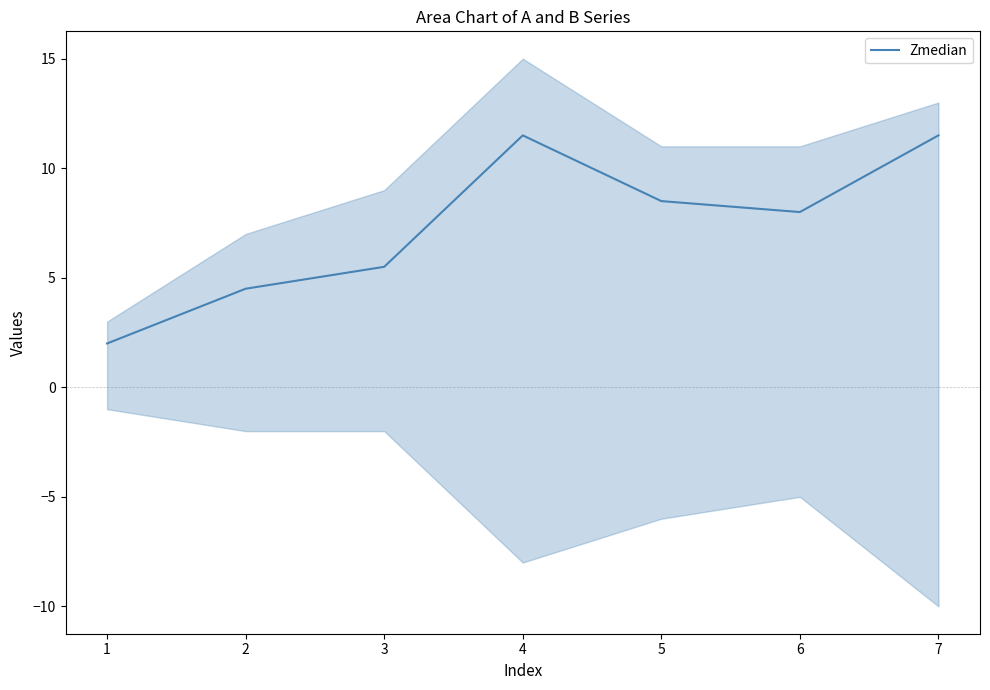

At which label is the value closest to 6?

3